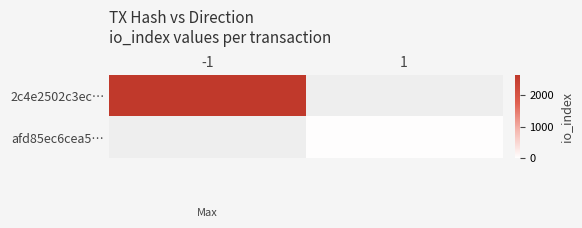

How many distinct data groups are displayed?

2